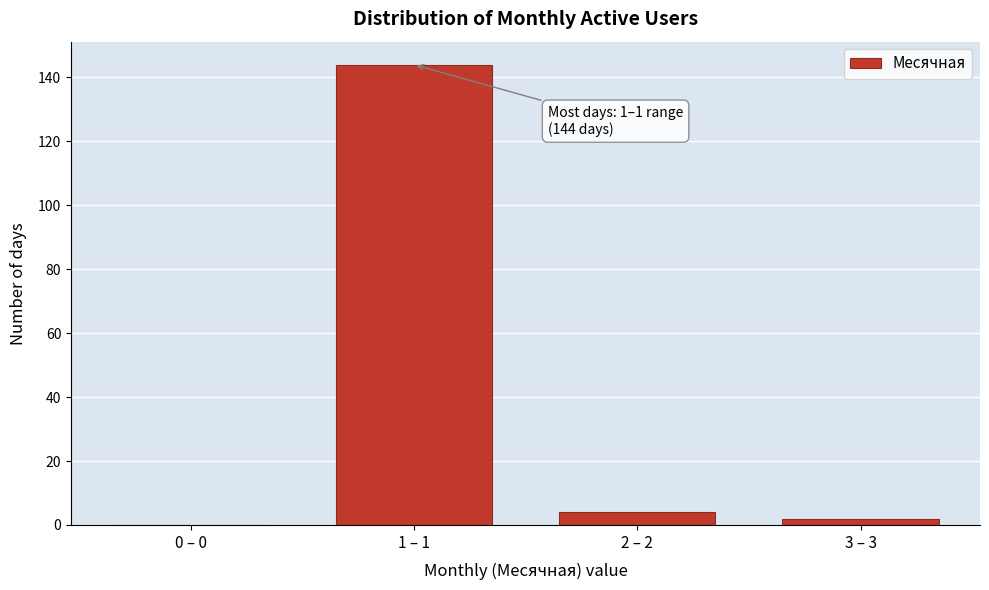

Reading left to right, list all the values displayed in this chart.

0 – 0=0	1 – 1=144	2 – 2=4	3 – 3=2